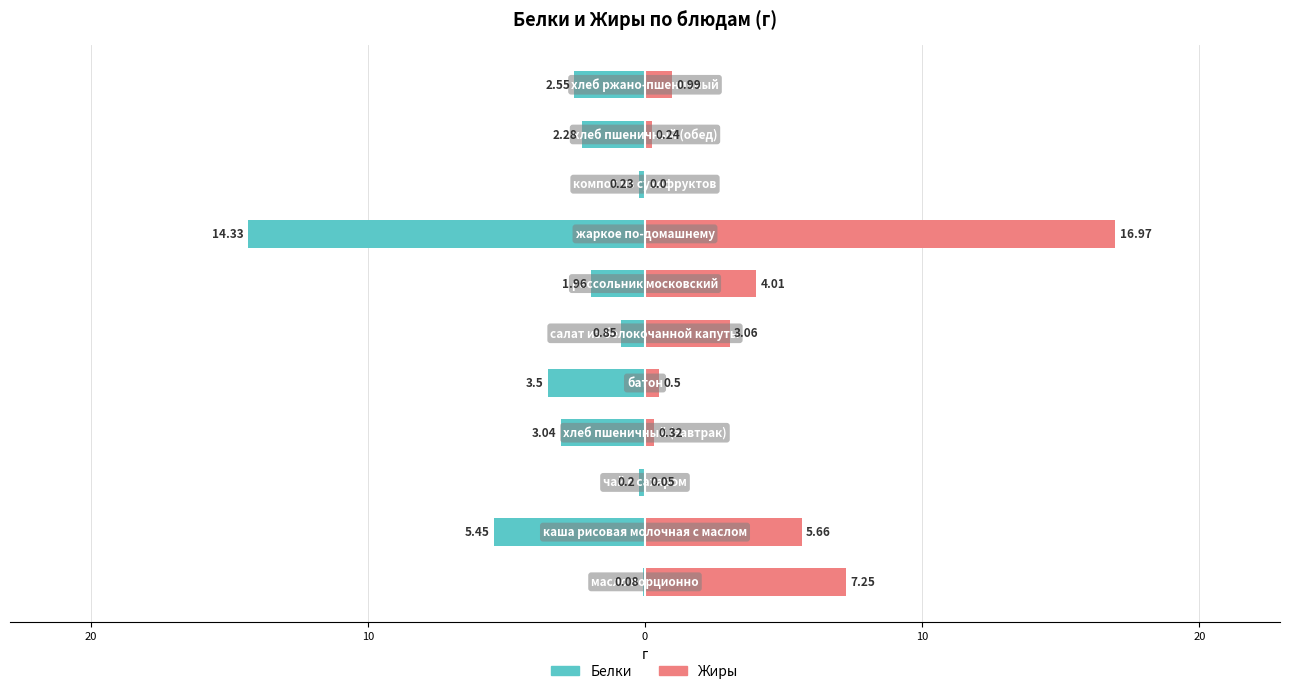

What are all the series names shown in the legend?

Белки, Жиры